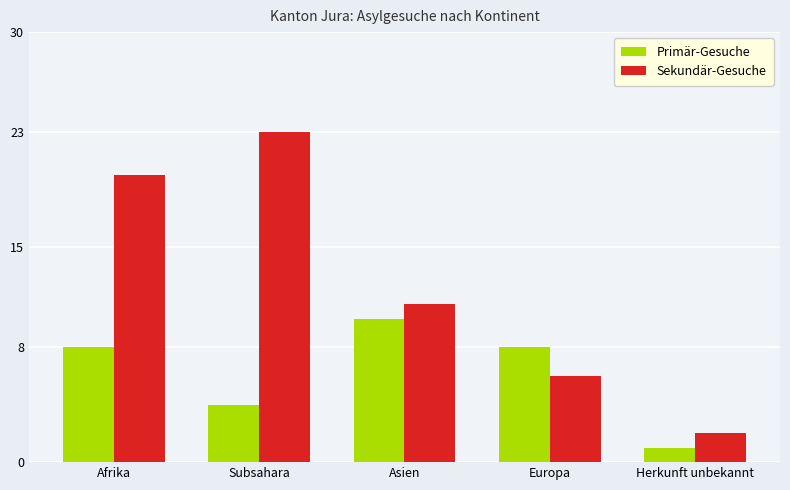

How many values in the Sekundär-Gesuche series are below 11?

2